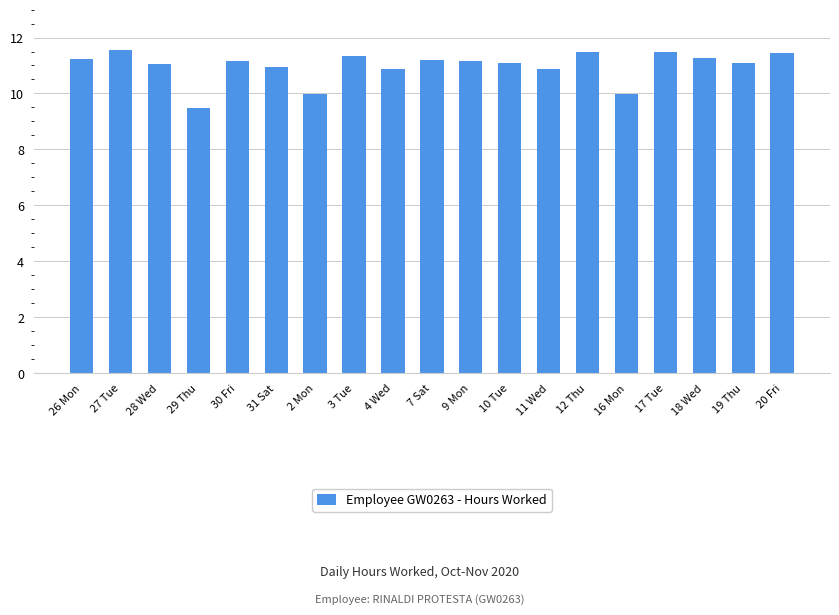

Are the bars horizontal?

No